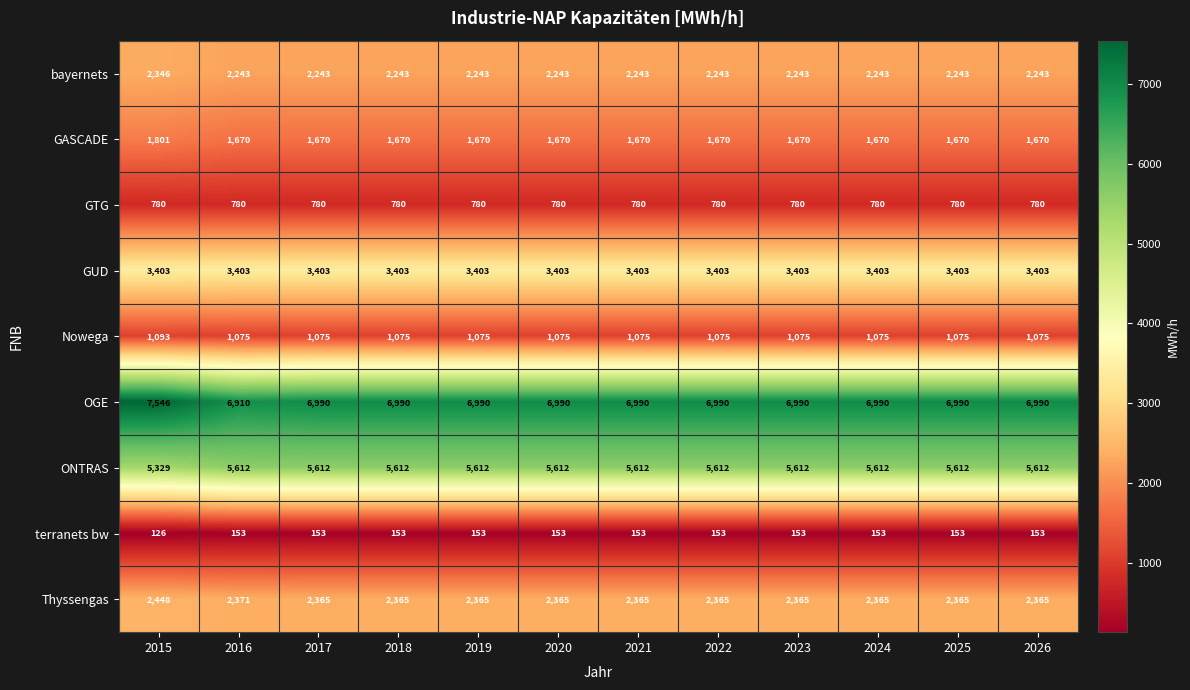

Count the number of data series in this chart.

9